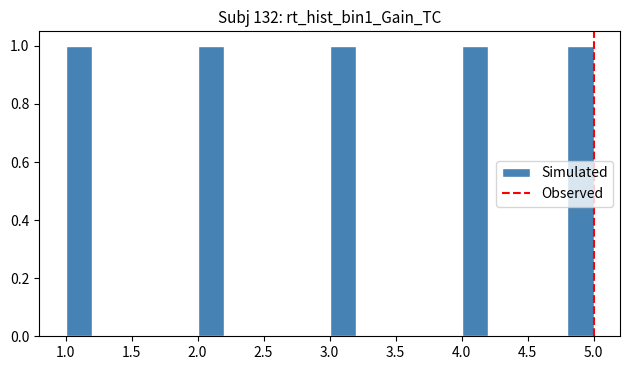

Reading left to right, list every bar in this chart as the range it spans on the x-axis followed by its height. The values are not printed on the chart, so give them approximately, as read against the axis.

1.0 to 1.2: 1
1.2 to 1.4: 0
1.4 to 1.6: 0
1.6 to 1.8: 0
1.8 to 2.0: 0
2.0 to 2.2: 1
2.2 to 2.4: 0
2.4 to 2.6: 0
2.6 to 2.8: 0
2.8 to 3.0: 0
3.0 to 3.2: 1
3.2 to 3.4: 0
3.4 to 3.6: 0
3.6 to 3.8: 0
3.8 to 4.0: 0
4.0 to 4.2: 1
4.2 to 4.4: 0
4.4 to 4.6: 0
4.6 to 4.8: 0
4.8 to 5.0: 1